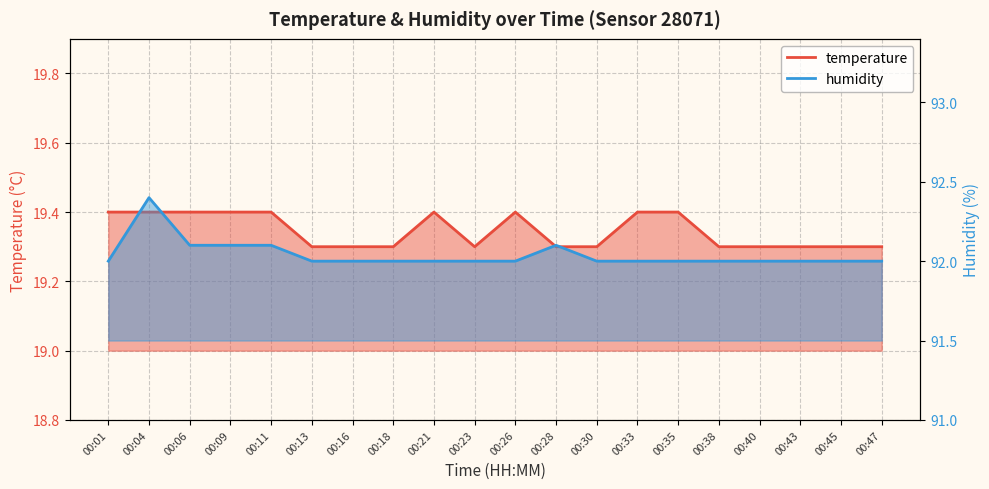

Count the humidity values in the range 92 to 93.

20